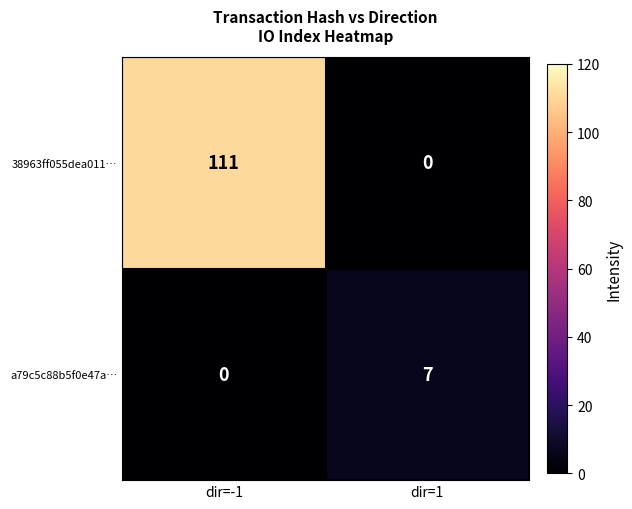

Reading right to left, list all the values displayed in this chart.

38963ff055dea011…: dir=1=0	dir=-1=111
a79c5c88b5f0e47a…: dir=1=7	dir=-1=0